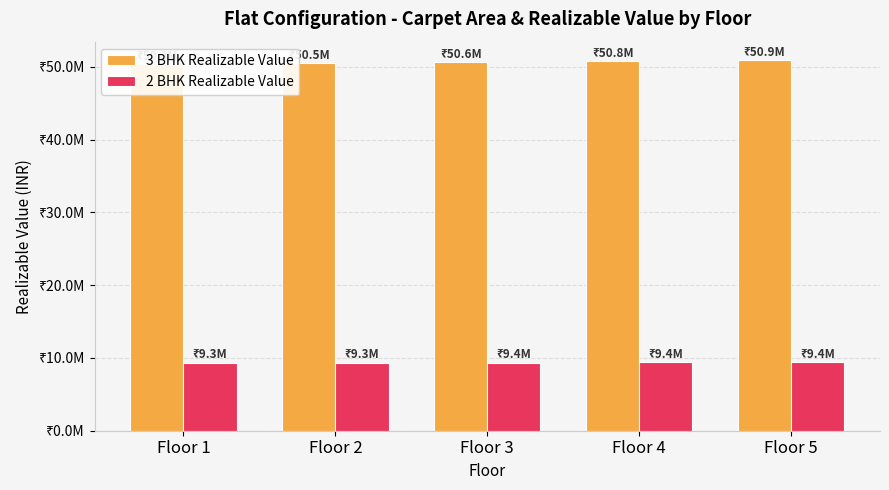

What is the highest value of the 2 BHK Realizable Value series?

9423000